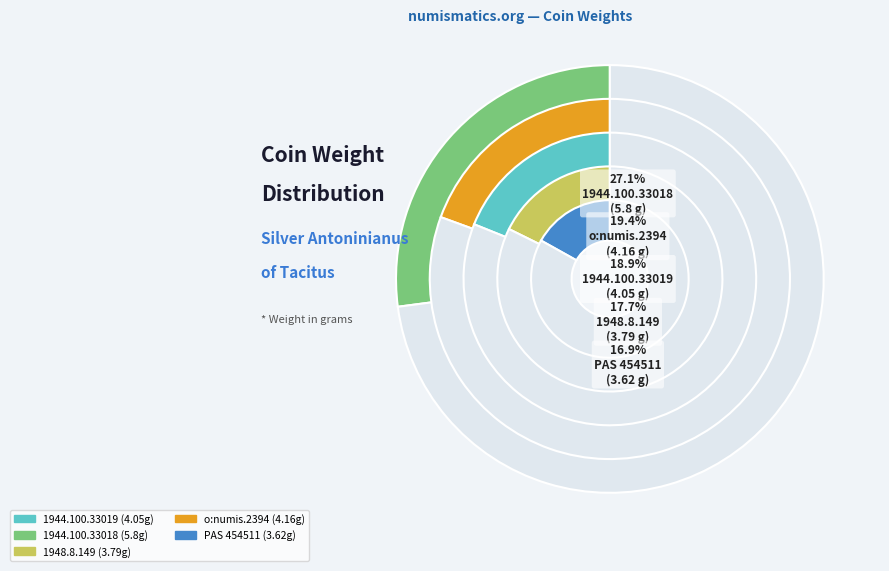

What percentage is the 1944.100.33019 slice, to the nearest percent?

19%